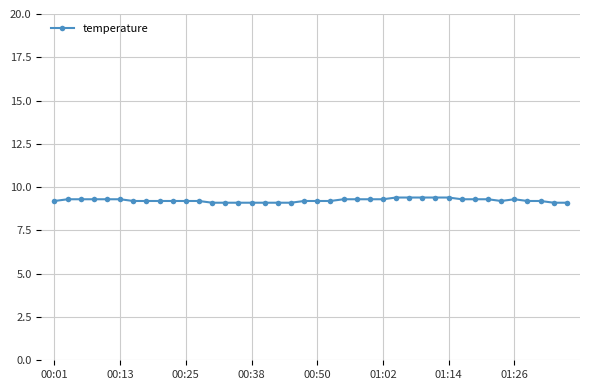

What is the smallest value displayed?

9.1